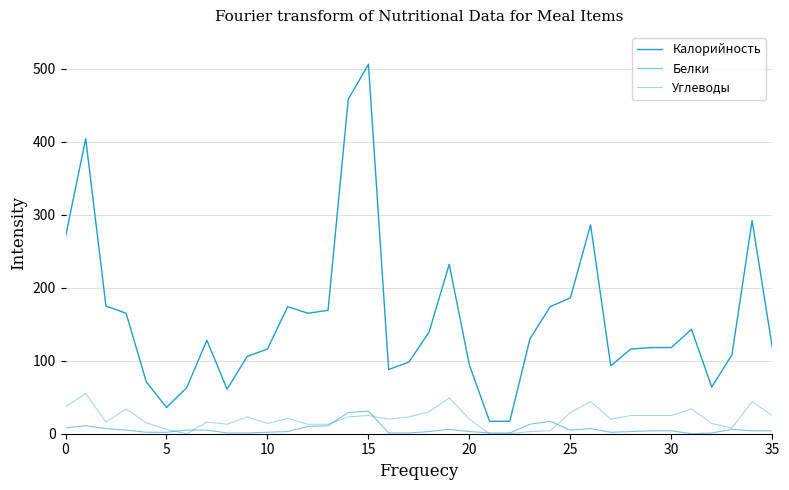

True or false: Калорийность and Белки cross at least once.

False